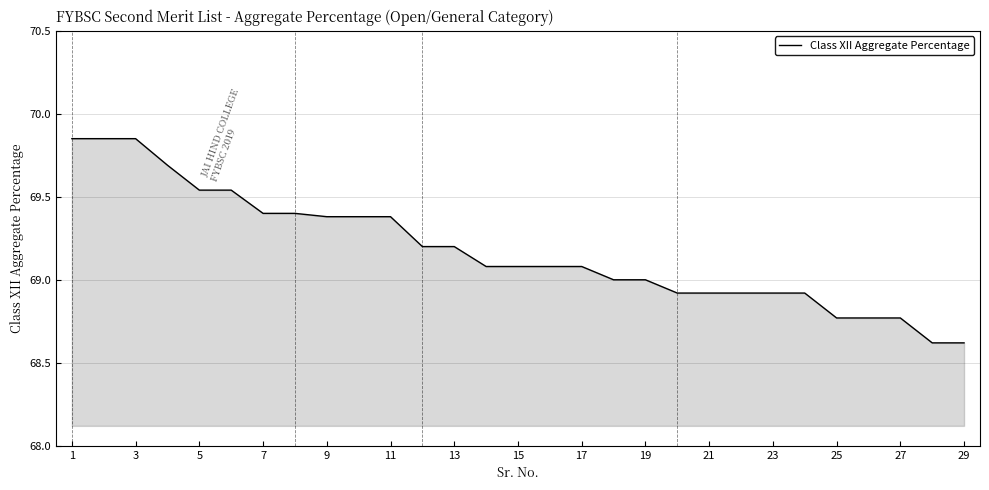

True or false: the data shows 111.2 at 19.

False